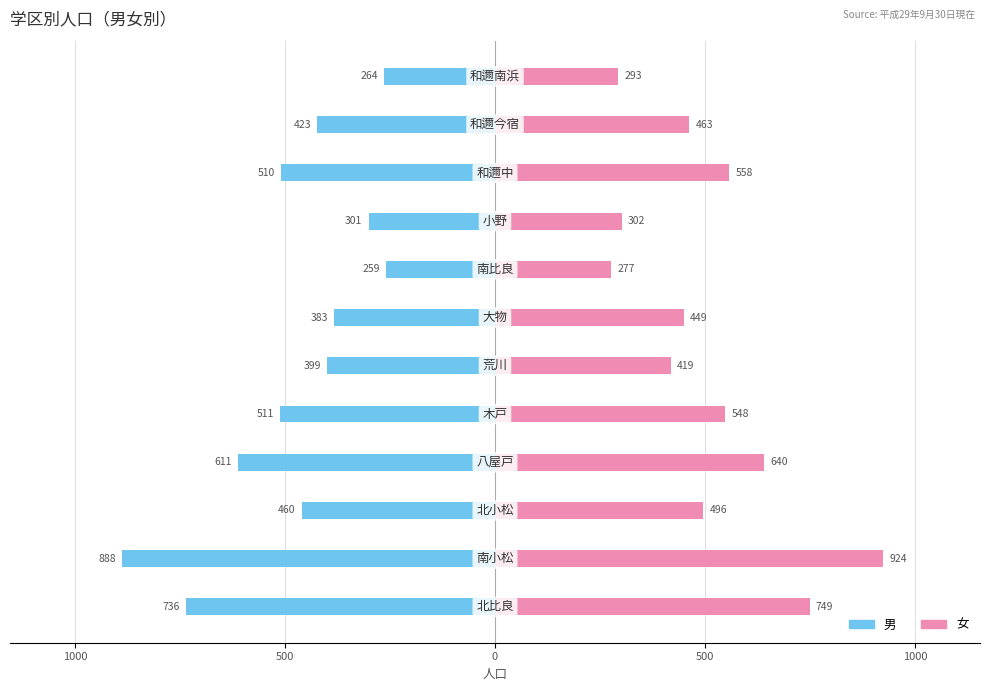

True or false: 男 has a value of -511 at 500.

True